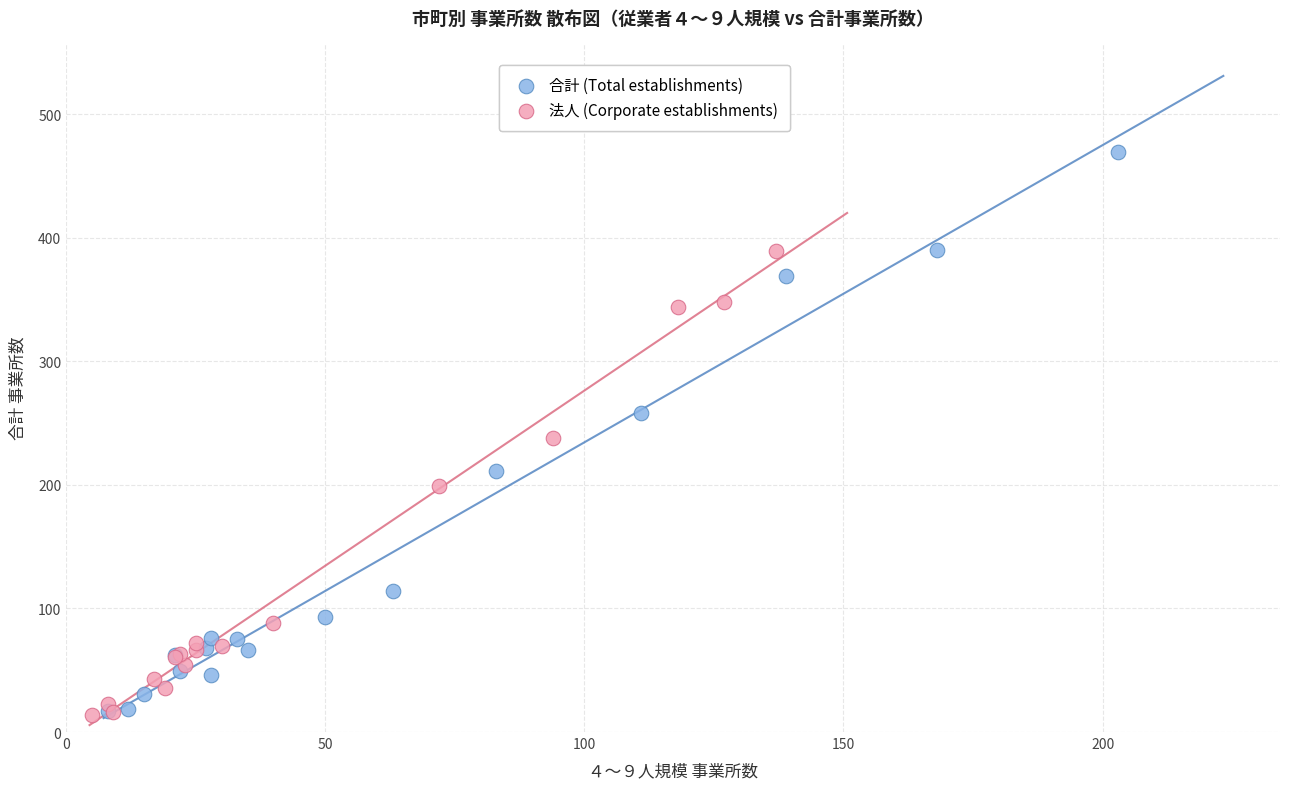

Which series has the widest spread of Y values?

合計 (Total establishments)